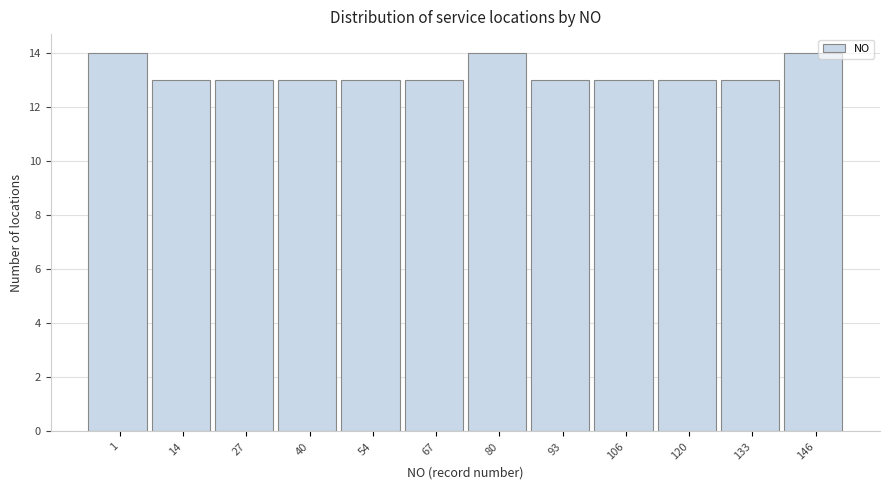

Reading left to right, what are all the values shown in this chart?

14	13	13	13	13	13	14	13	13	13	13	14